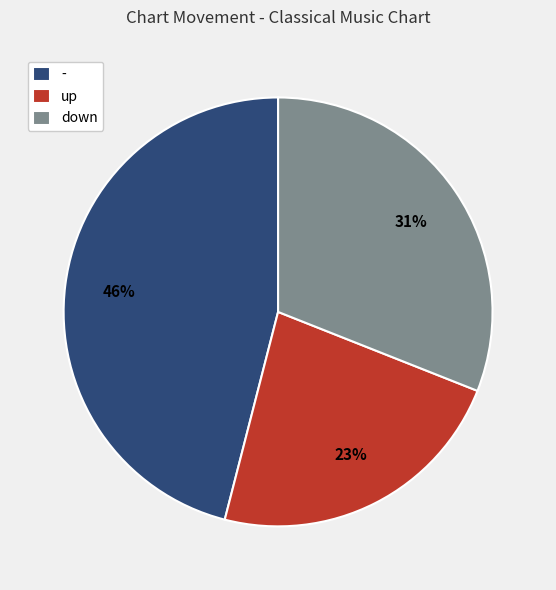

Does any single category account for the majority?

No